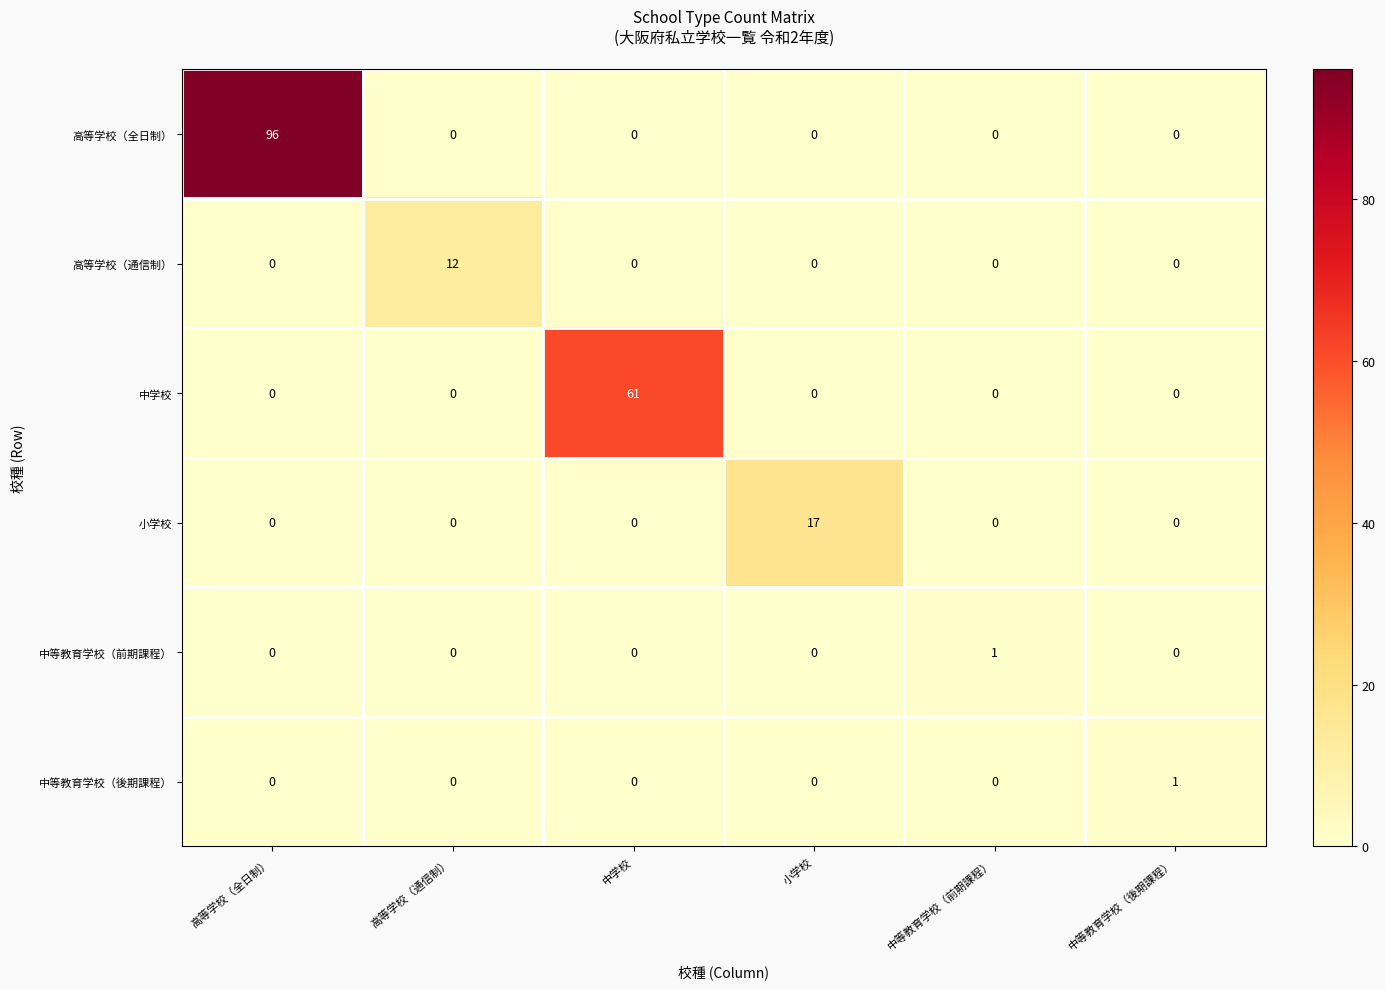

What is the sum of all 中学校 values?

61